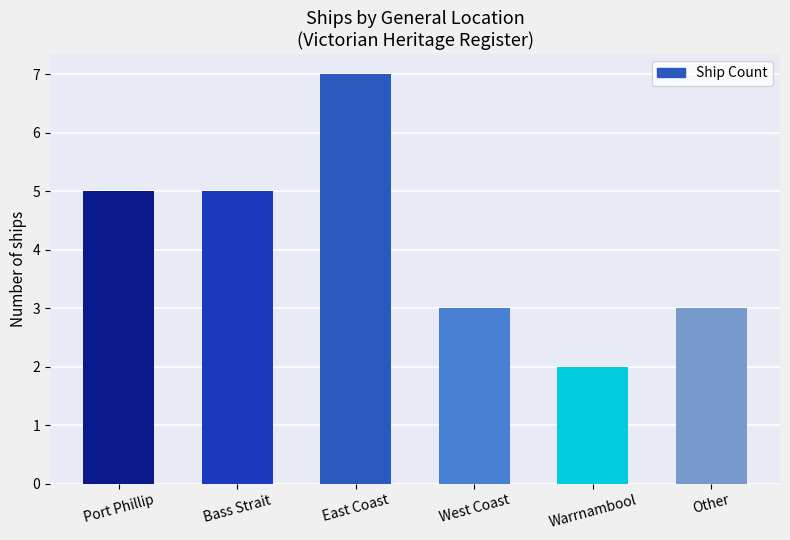

What is the minimum value shown in the chart?

2